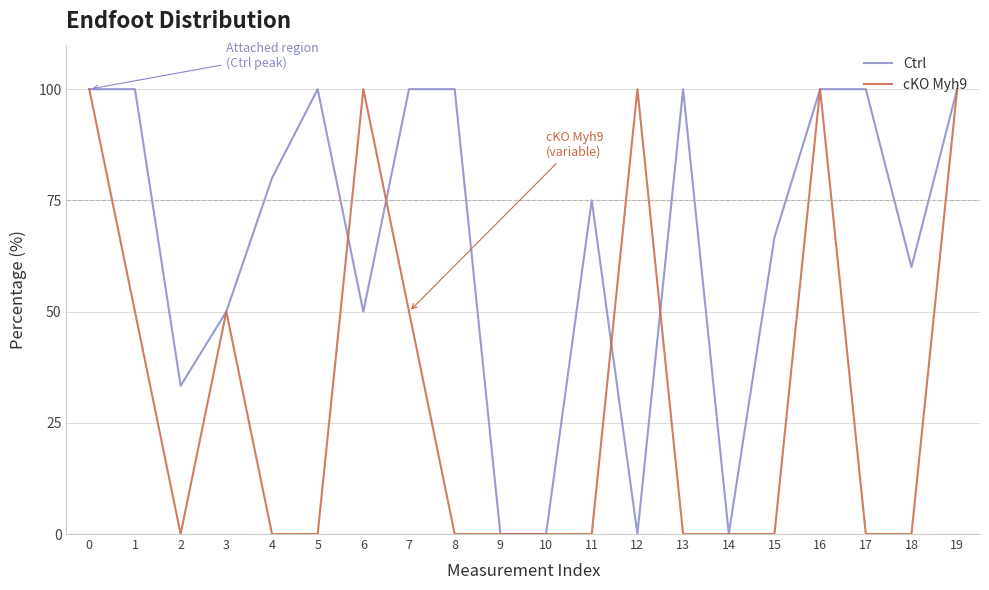

What are all the series names shown in the legend?

Ctrl, cKO Myh9